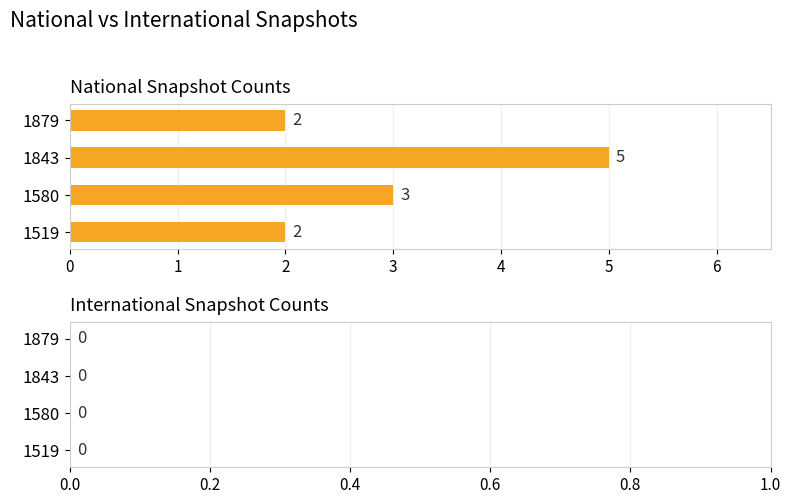

Which category has the highest value across all series?

1843